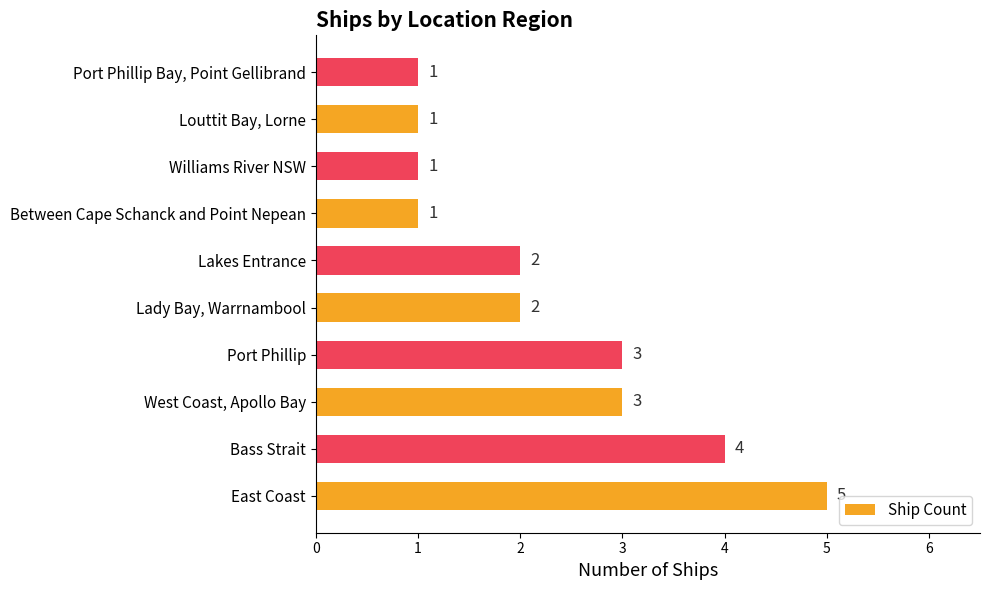

What is the sum of all values?

23